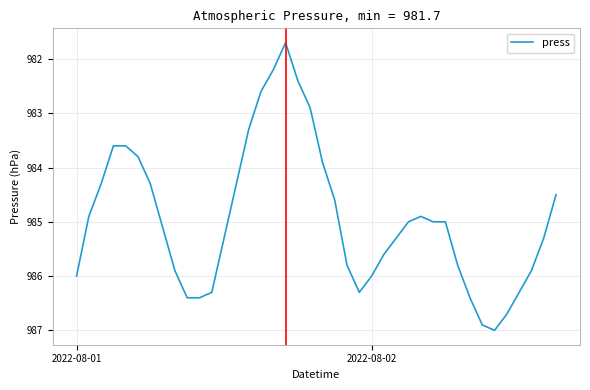

What is the greatest value displayed?

987.0